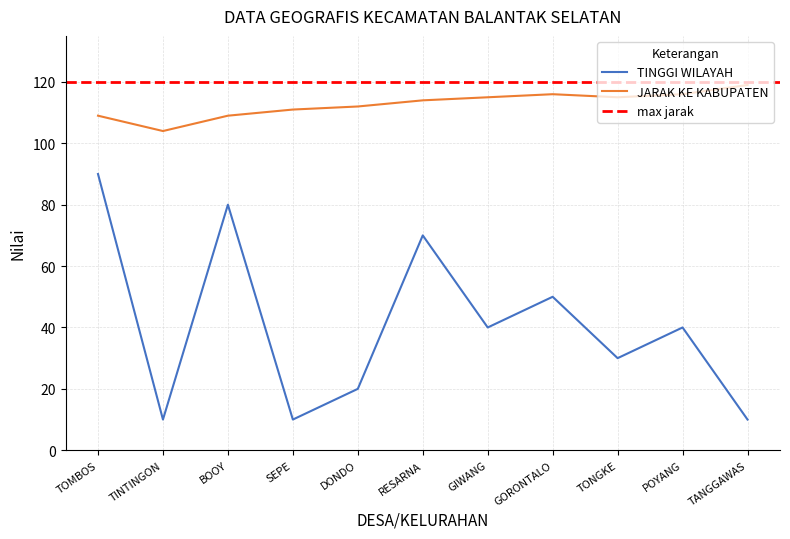

What is the difference between the second highest and minimum values in the JARAK KE KABUPATEN series?

12